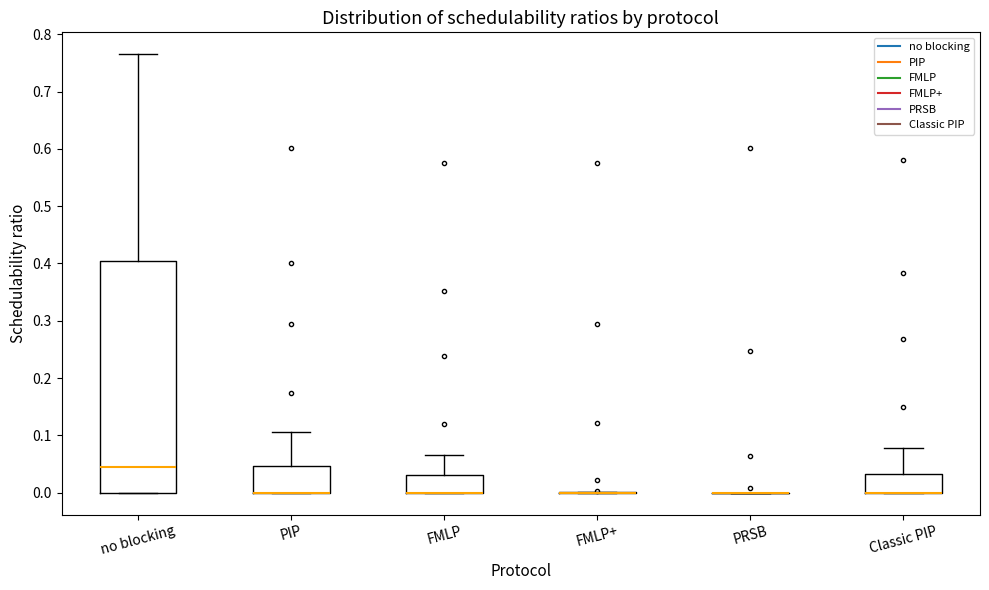

Where is the lower edge of the box for no blocking on the y-axis? The values are not printed on the chart, so give them approximately, as read against the axis.

0.00